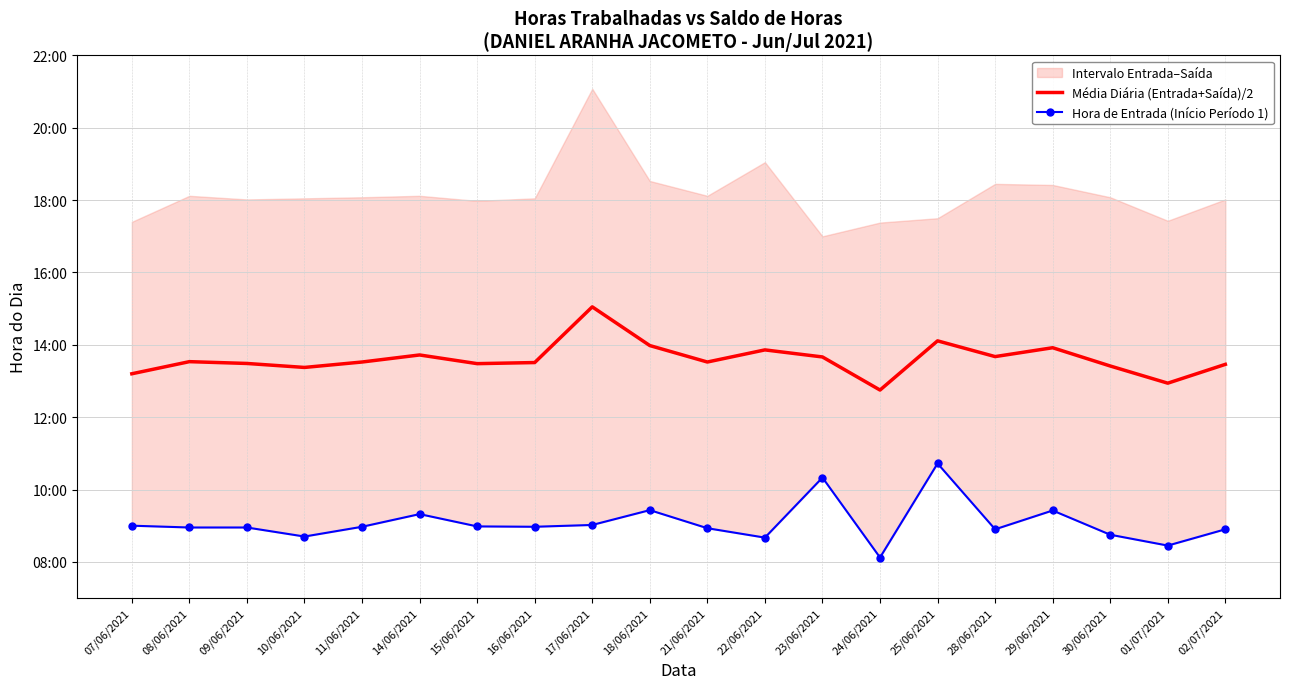

List the series in order of their peak value, lowest first.

Hora de Entrada (Início Período 1), Média Diária (Entrada+Saída)/2